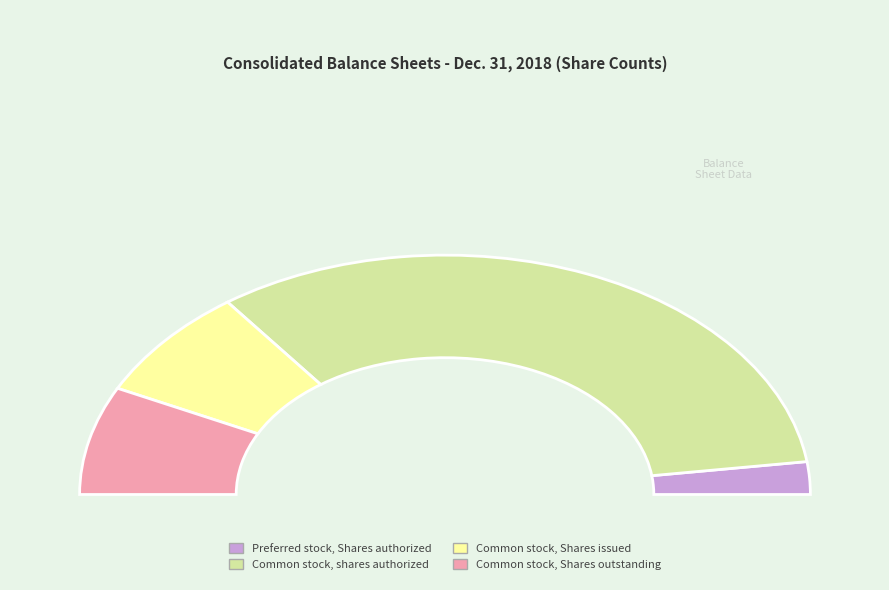

The Common stock, Shares issued slice represents 15% of the pie. True or false?

True